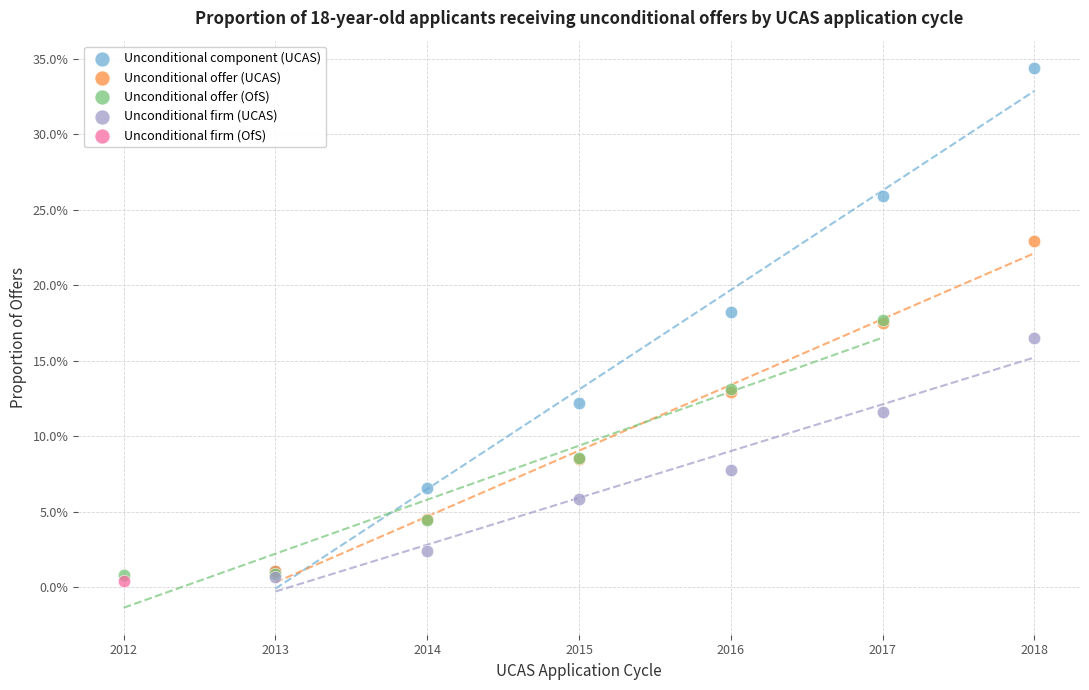

What are all the series names shown in the legend?

Unconditional component (UCAS), Unconditional offer (UCAS), Unconditional offer (OfS), Unconditional firm (UCAS), Unconditional firm (OfS)